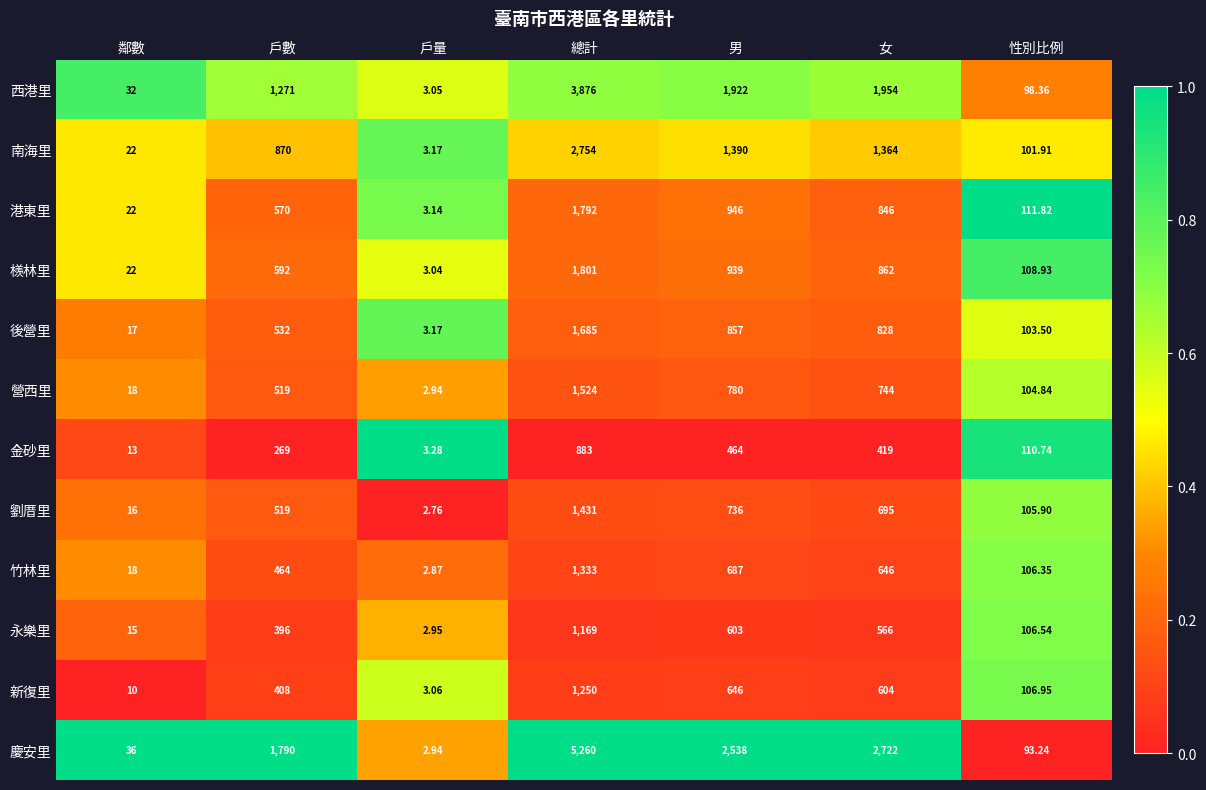

At which category does the chart reach its minimum across all series?

戶量